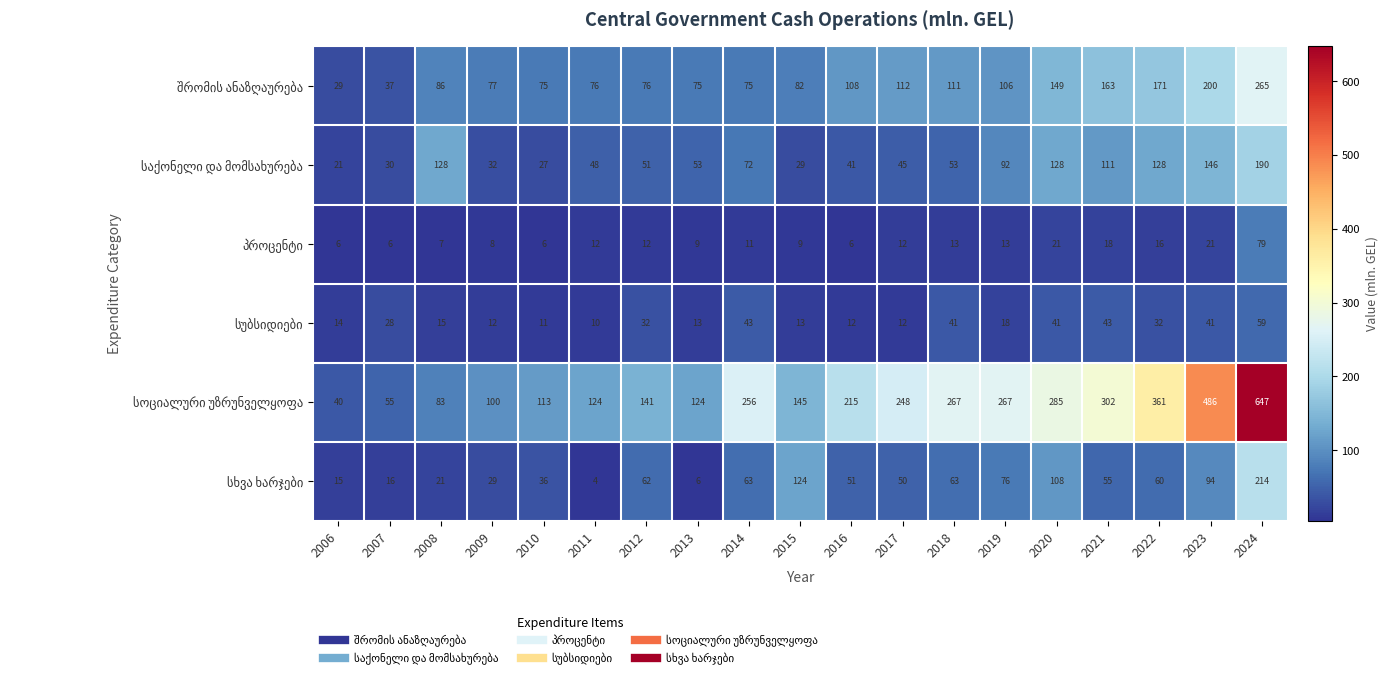

What is the smallest value displayed?

4